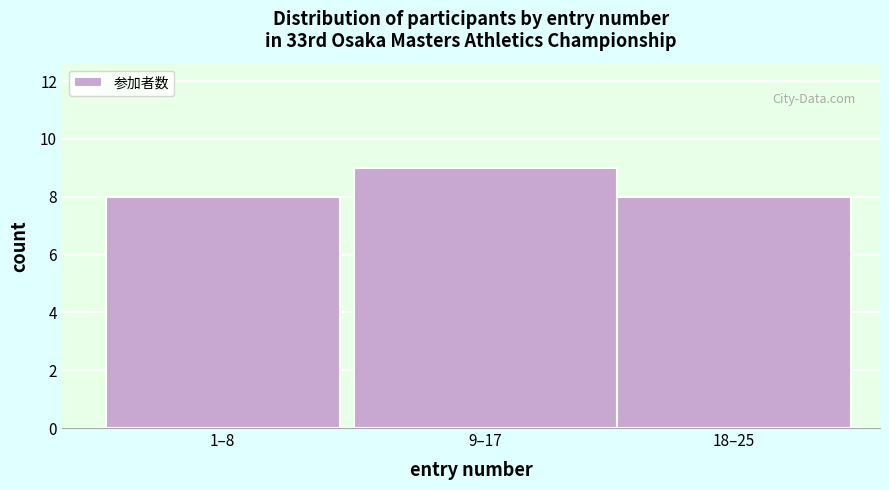

Reading right to left, transcribe all the data shown in this chart.

8	9	8